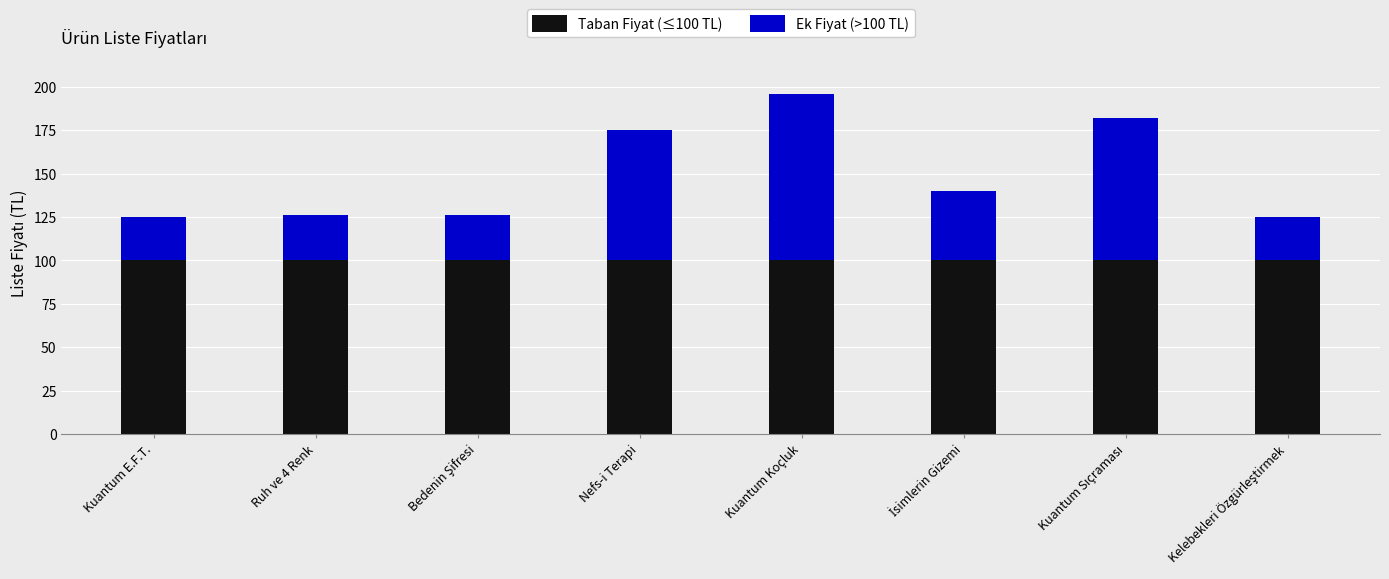

What are all the series names shown in the legend?

Taban Fiyat (≤100 TL), Ek Fiyat (>100 TL)